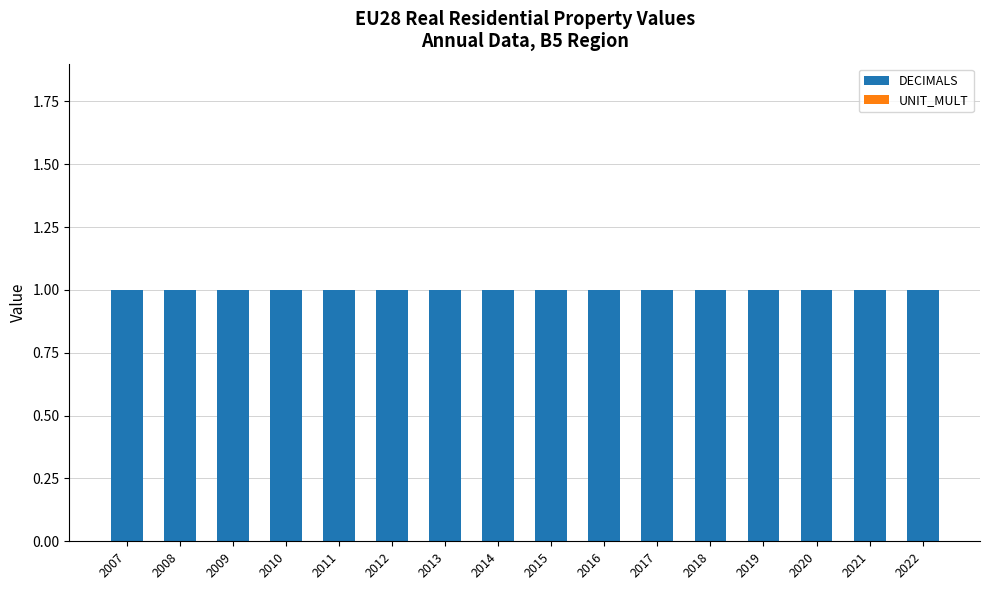

How many categories are shown in the chart?

16